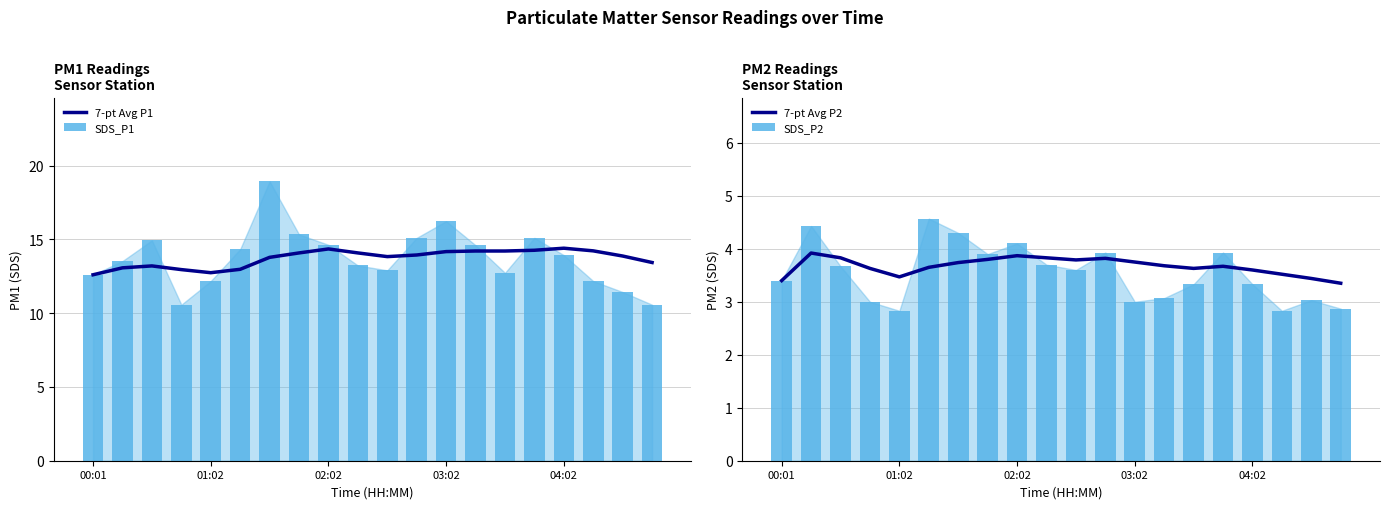

What is the total value across all series at 7?

37.1